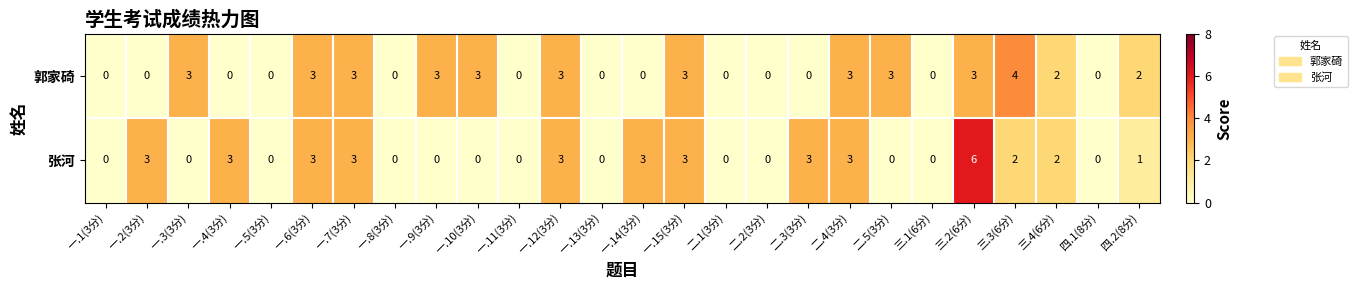

What is the difference between the 郭家碕 values at 一.9(3分) and 一.8(3分)?

3